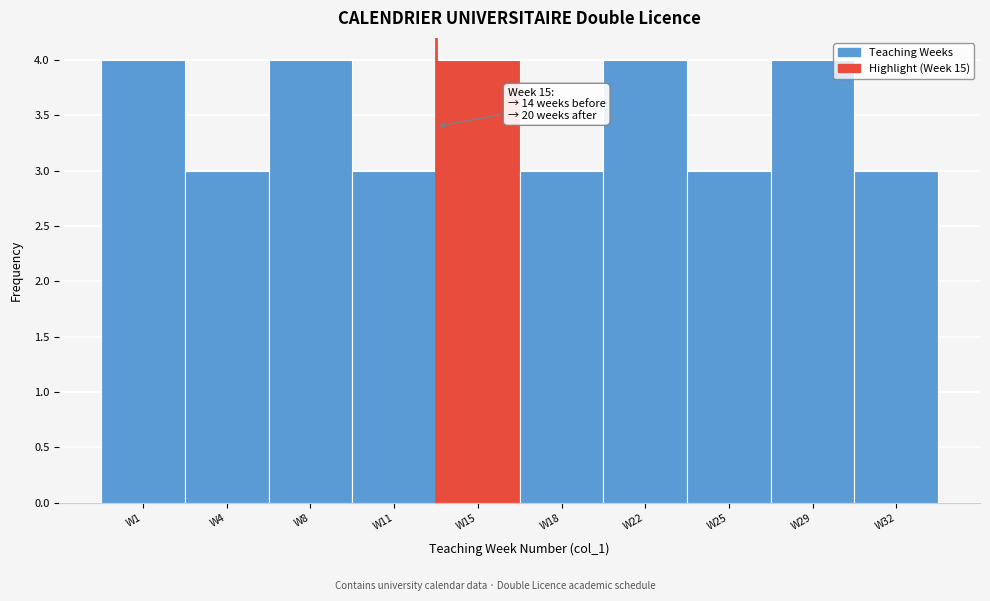

Reading left to right, what are all the values shown in this chart?

4	3	4	3	4	3	4	3	4	3